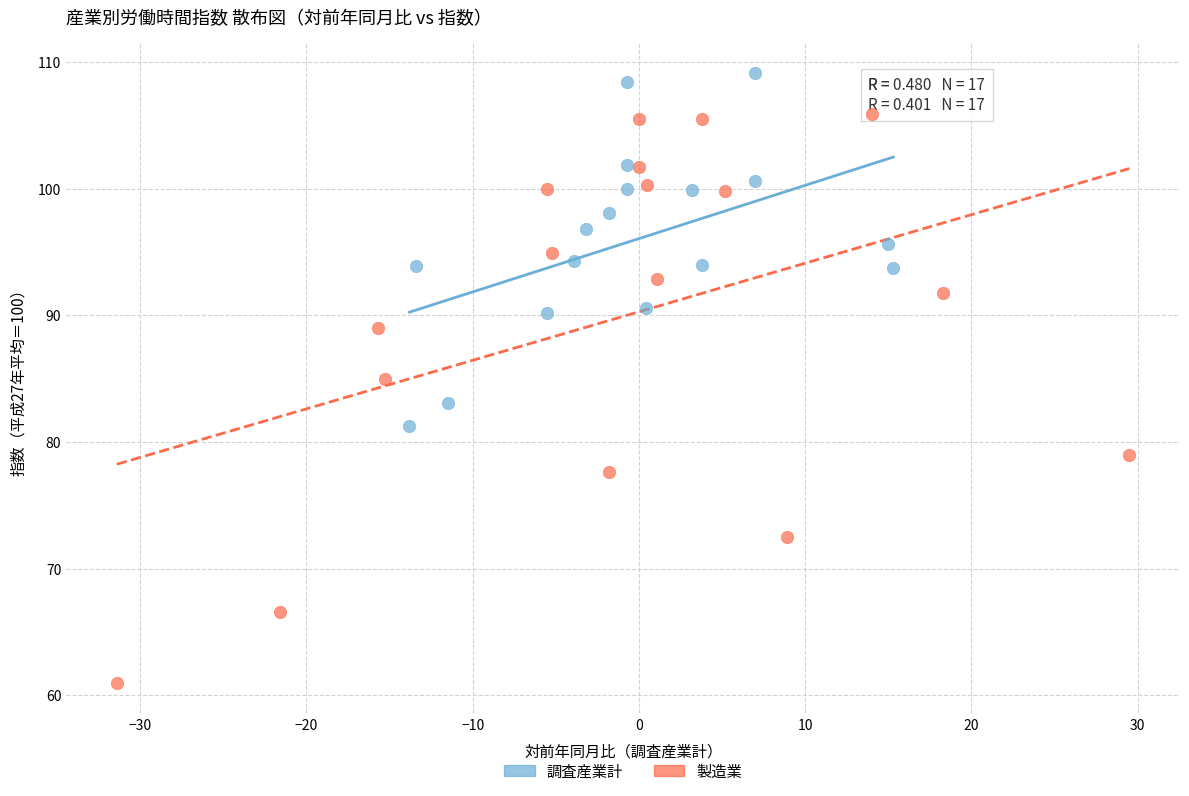

Which series reaches the maximum Y coordinate?

調査産業計